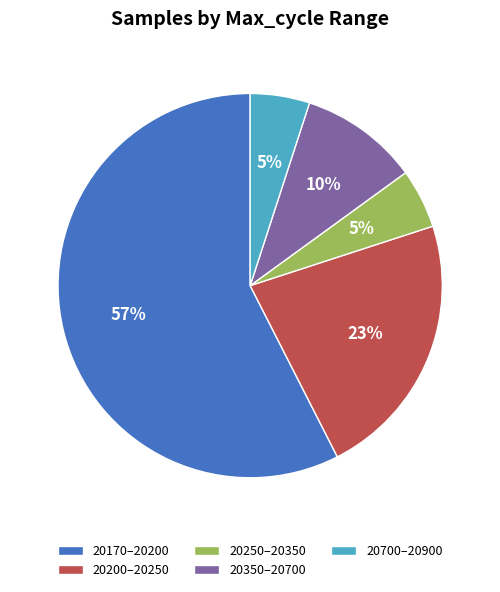

Is there any slice that represents more than half of the pie?

Yes